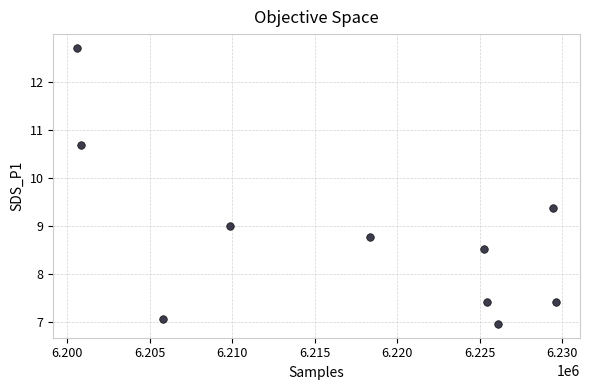

What is the range of X values (max minus min)?

29007.0